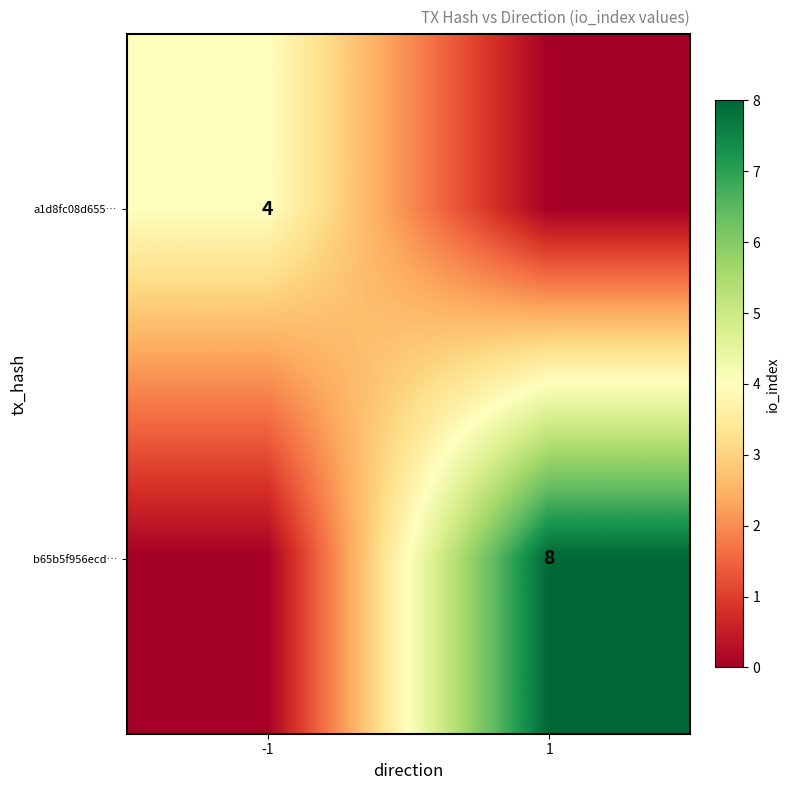

The value of a1d8fc08d655… at -1 is 7. True or false?

False